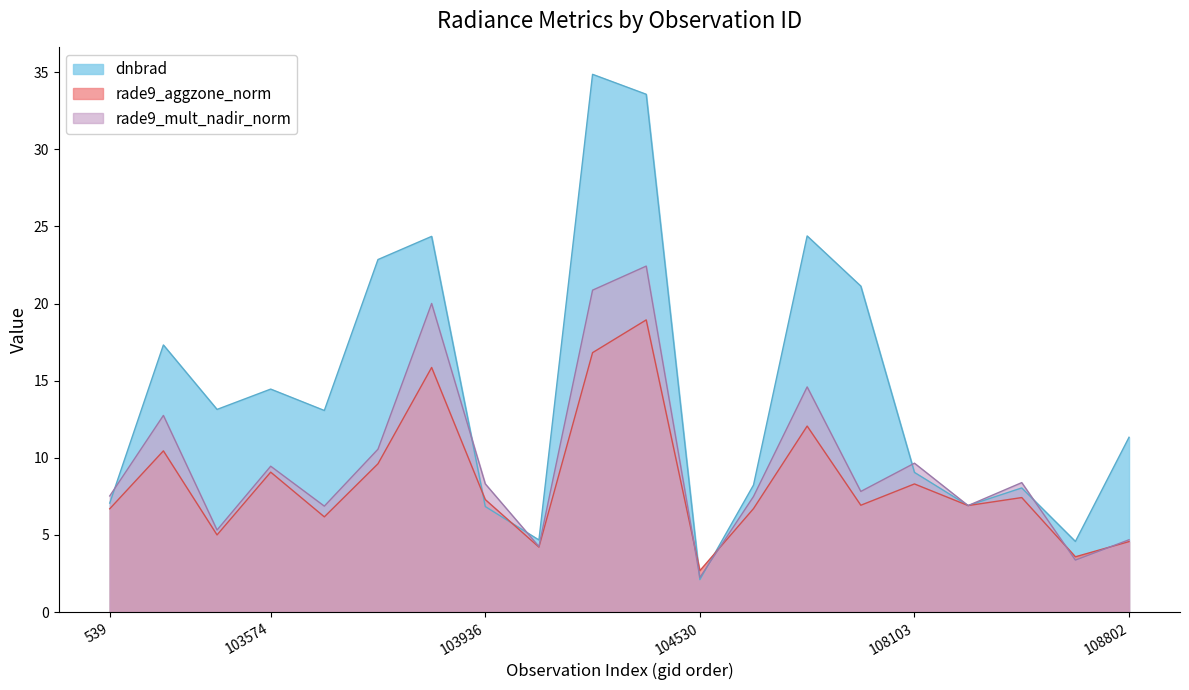

Where is rade9_mult_nadir_norm nearest to the value 12?

102972